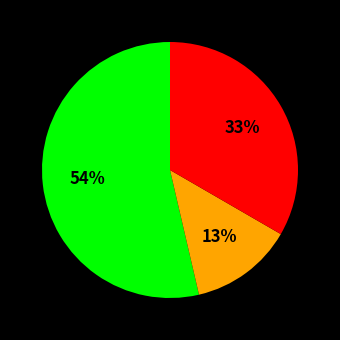

Is there a majority slice in this chart?

Yes